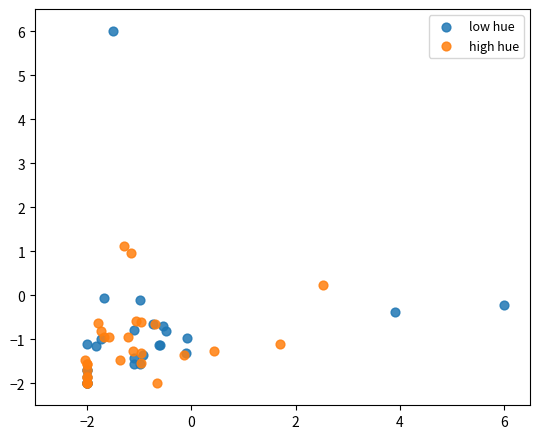

Which series reaches the maximum Y coordinate?

low hue